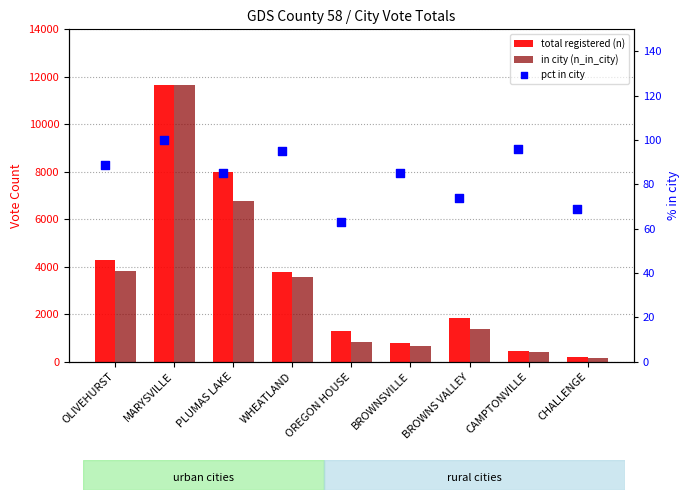

At which category is the sum across all series the highest?

MARYSVILLE